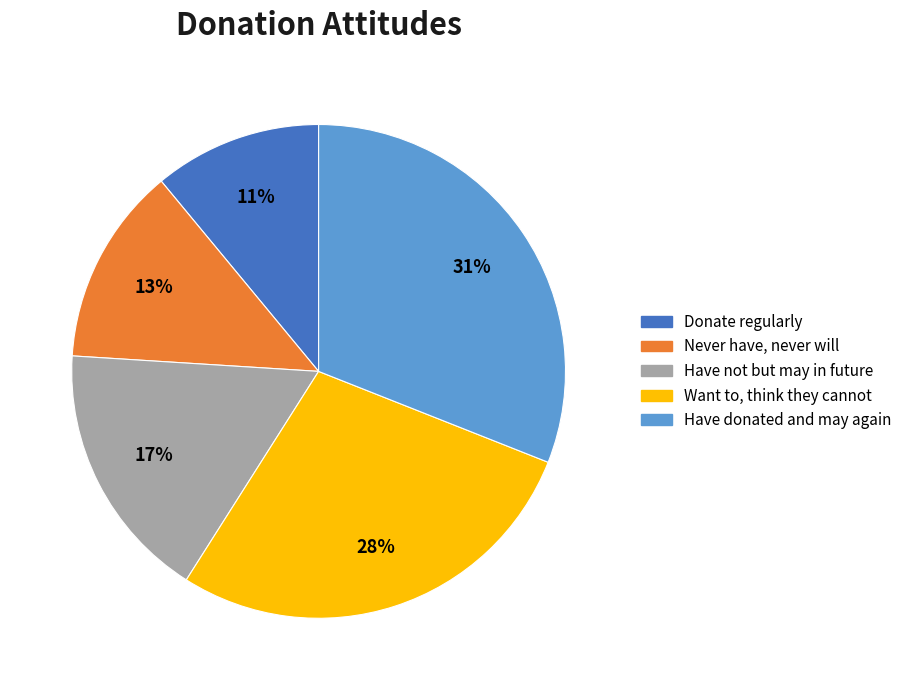

Rank the categories by value from lowest to highest.

Donate regularly, Never have, never will, Have not but may in future, Want to, think they cannot, Have donated and may again